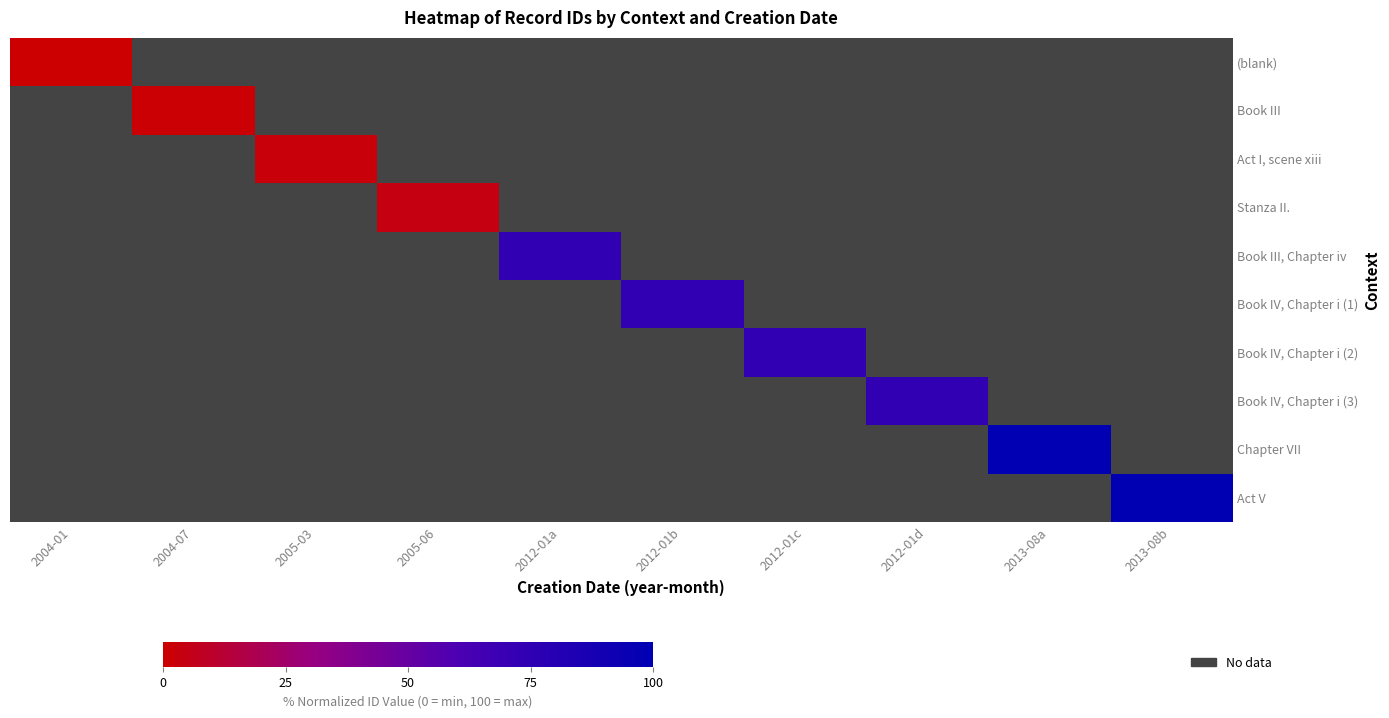

Rank the series at 2005-06 from lowest to highest value.

(blank), Book III, Act I, scene xiii, Stanza II., Book III, Chapter iv, Book IV, Chapter i (1), Book IV, Chapter i (2), Book IV, Chapter i (3), Chapter VII, Act V